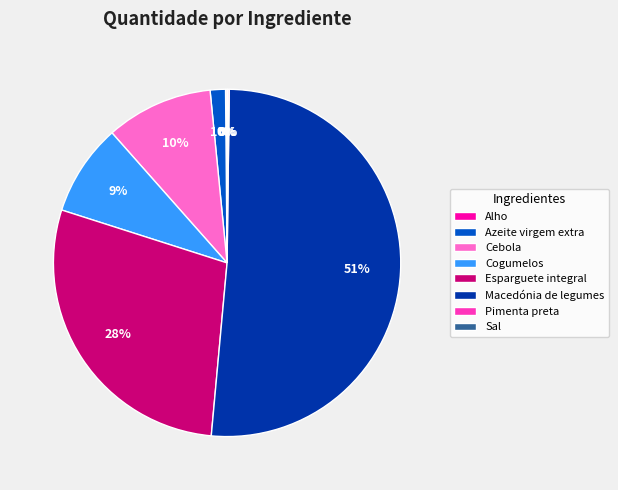

Which category has the biggest portion of the pie?

Macedónia de legumes